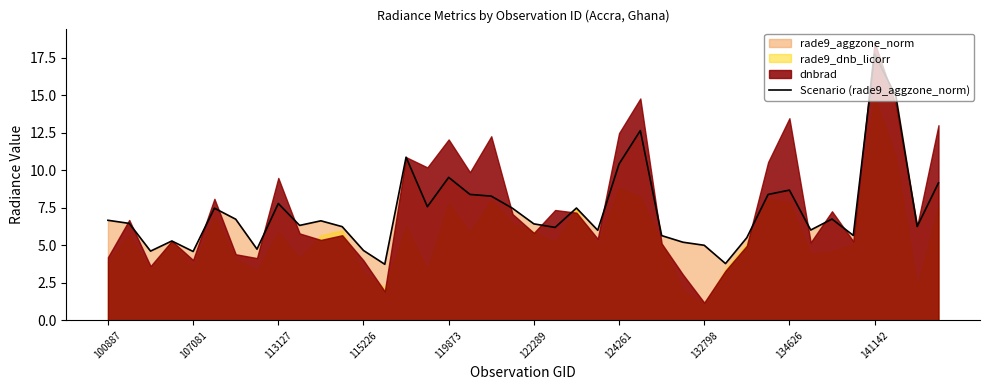

How many categories are shown in the chart?

40